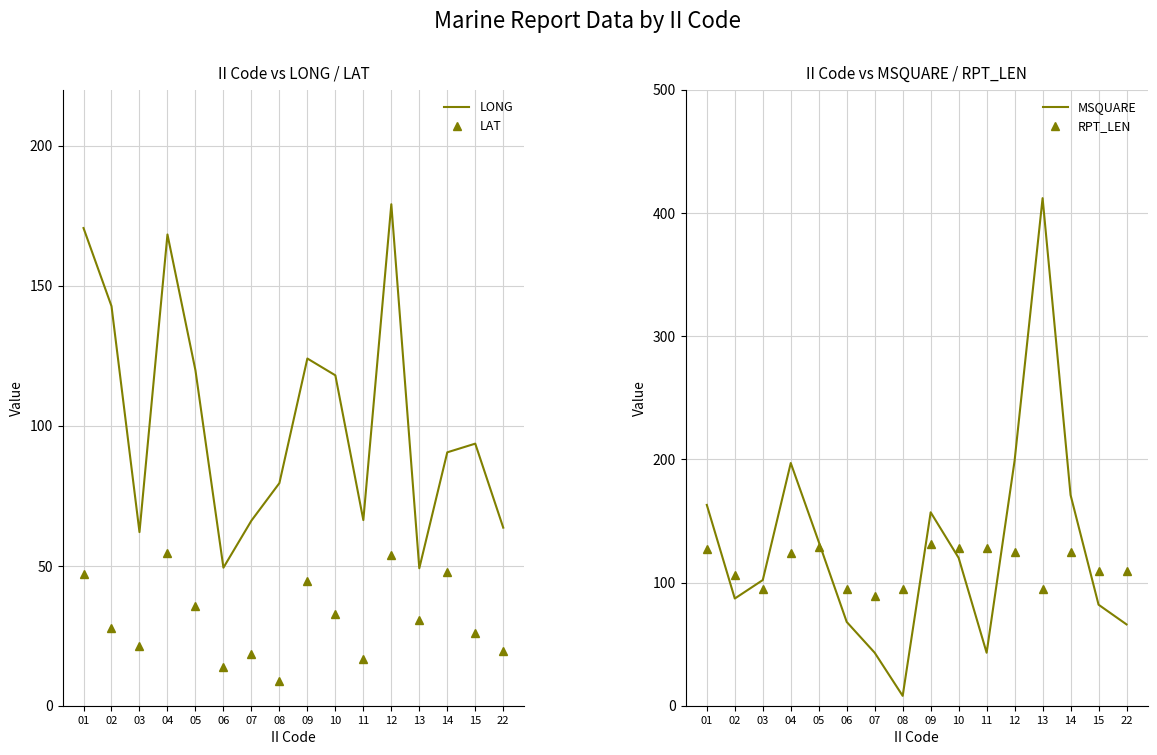

True or false: LAT and LONG cross at least once.

False